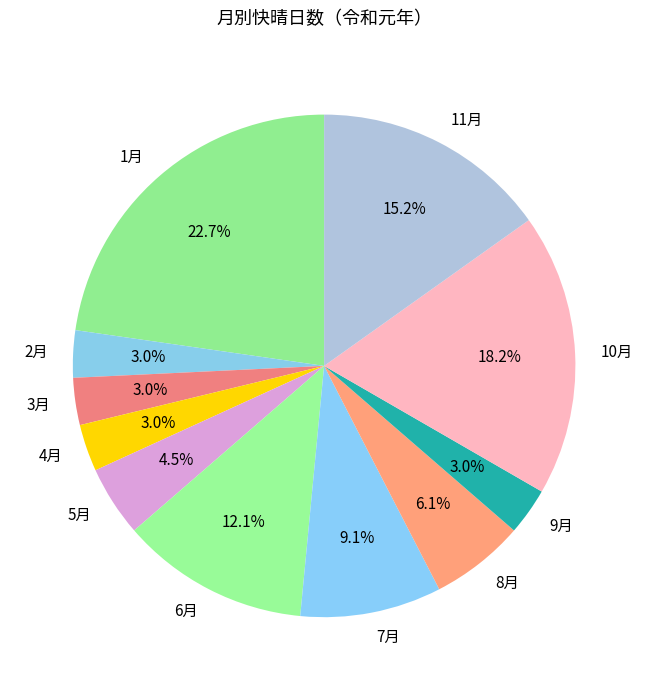

Count the number of slices in the pie.

11